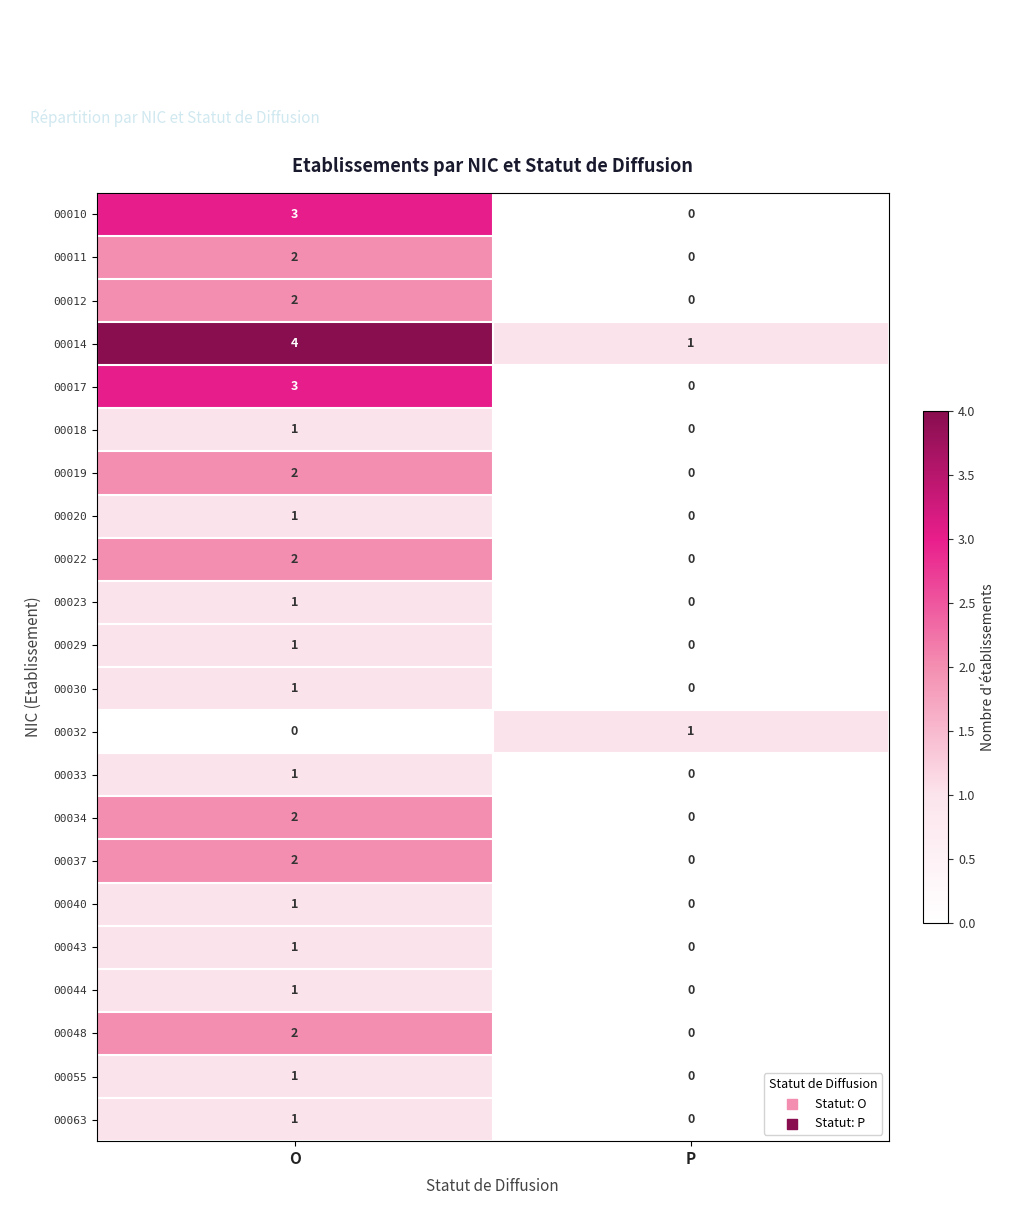

Which category has the highest value in the 00063 series?

O